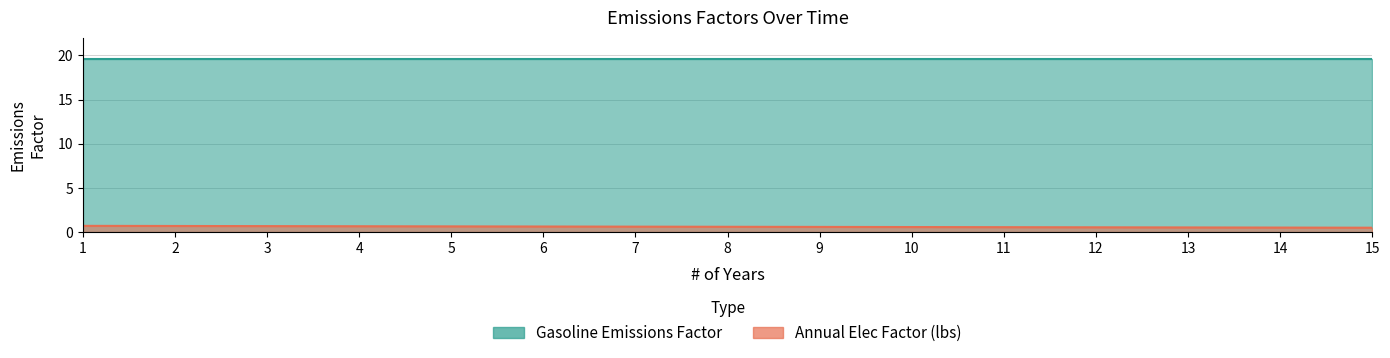

What is the difference between the second highest and minimum values?

0.2